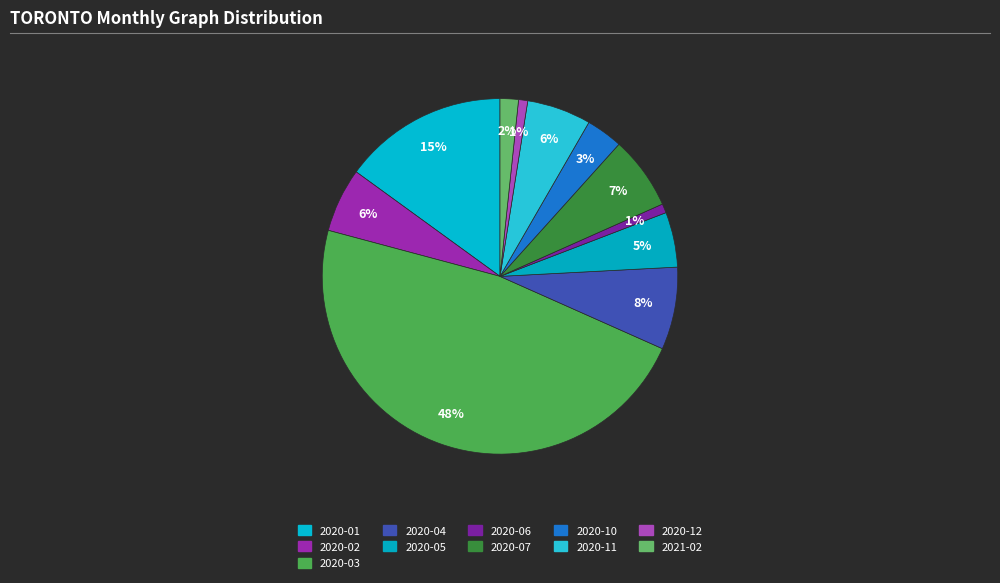

What is the change in value from 2020-04 to 2020-07?

-1